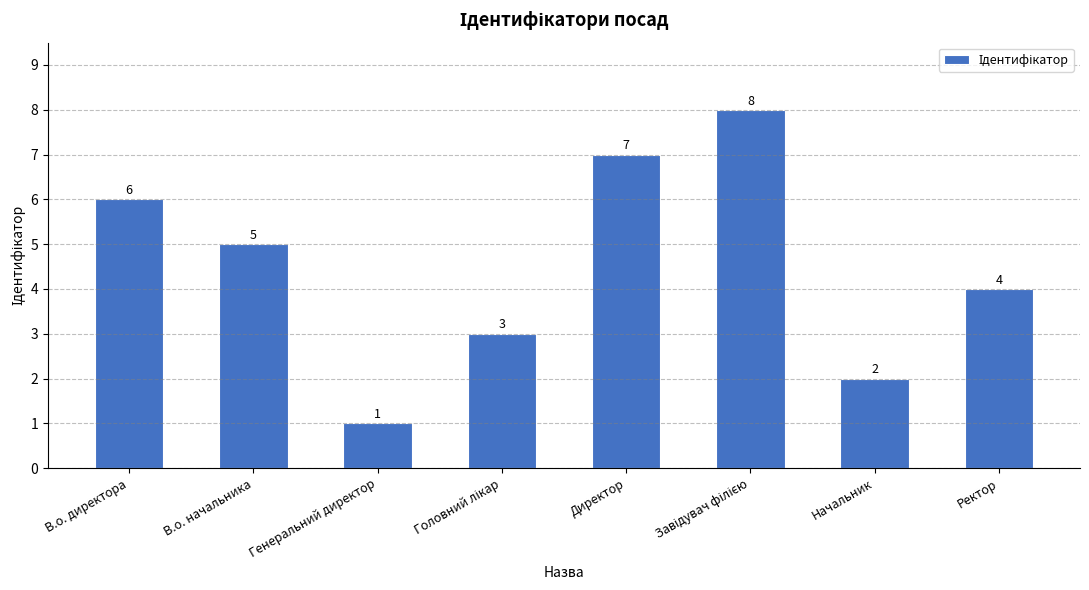

At which label is the value closest to 4?

Ректор